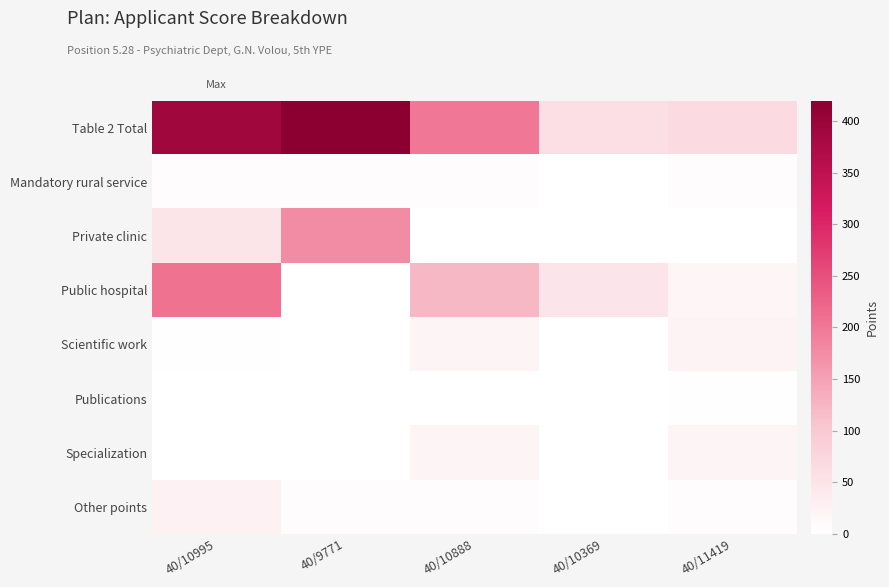

Which series has the widest spread of values?

Table 2 Total